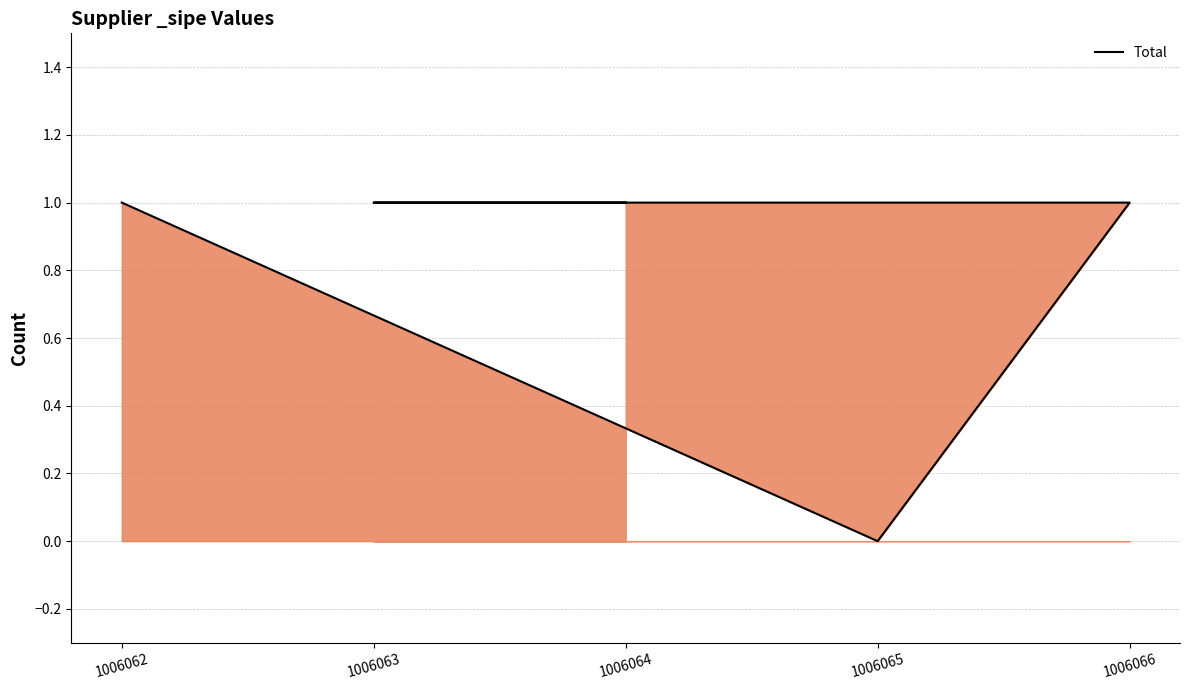

What is the value of the 1st point from the left?

1